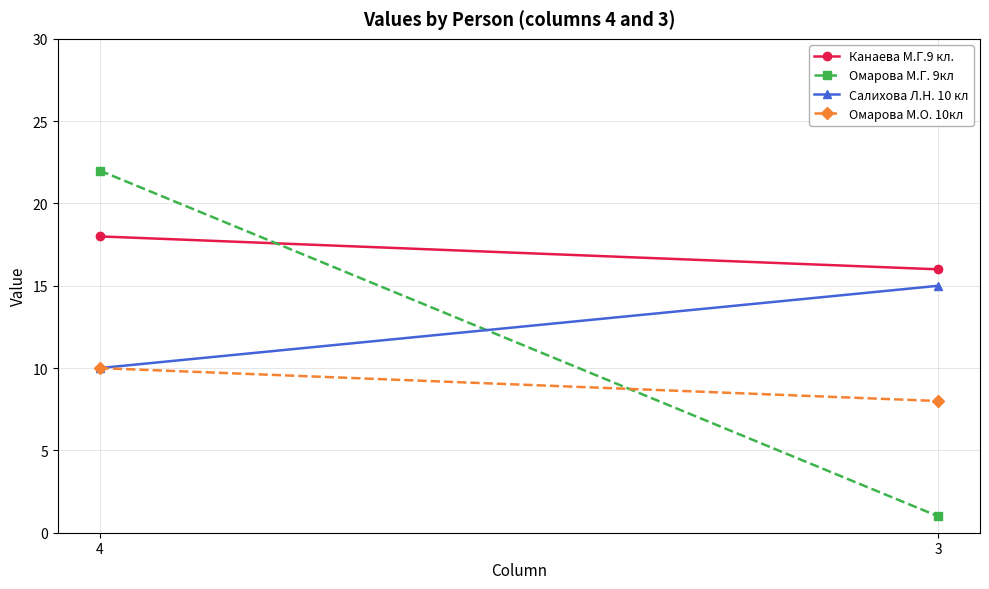

The Салихова Л.Н. 10 кл series shows 15 at 3. True or false?

True